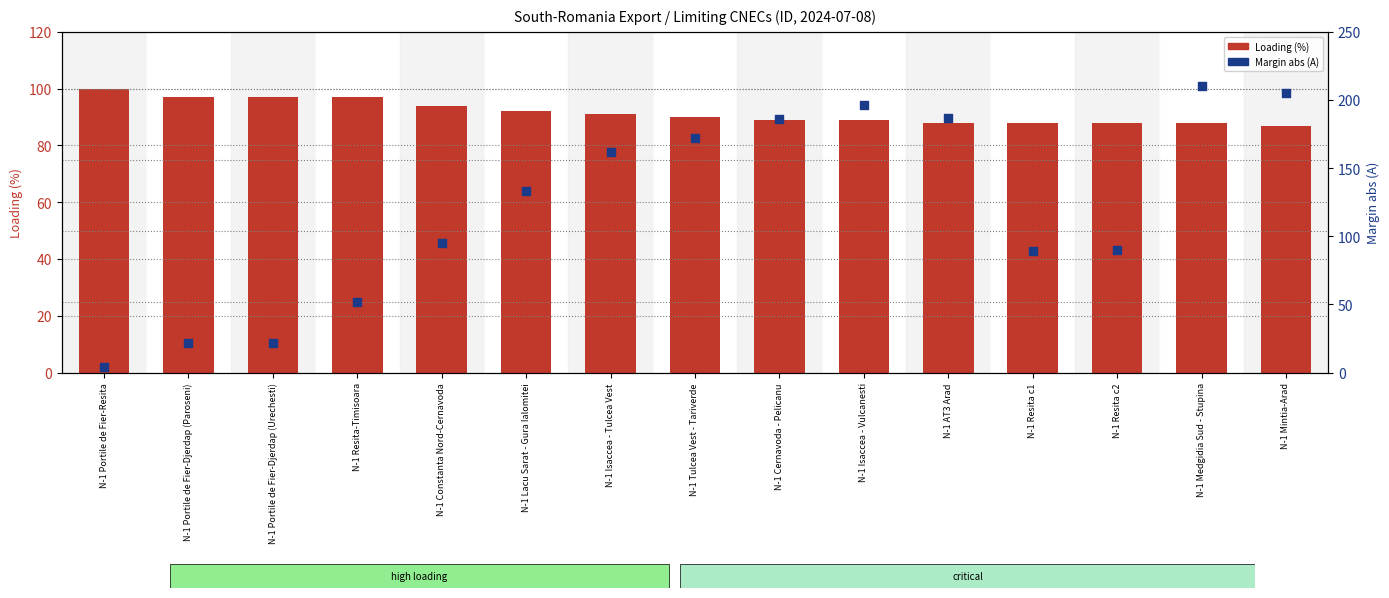

At how many categories does at least one series exceed 129?

8